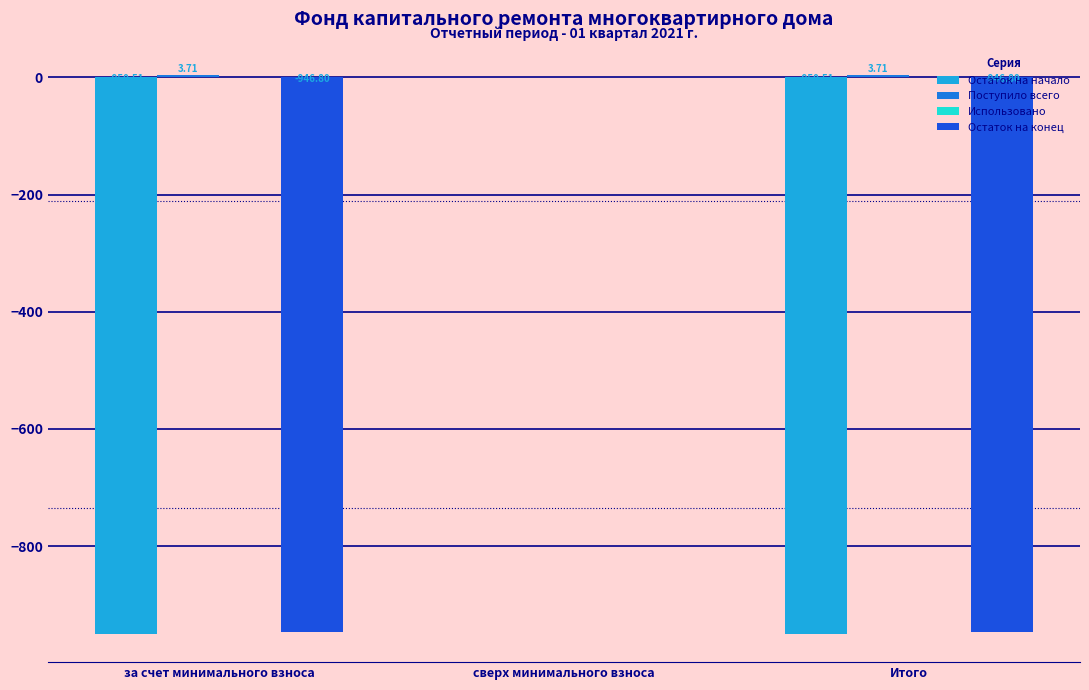

Are the bars horizontal?

No